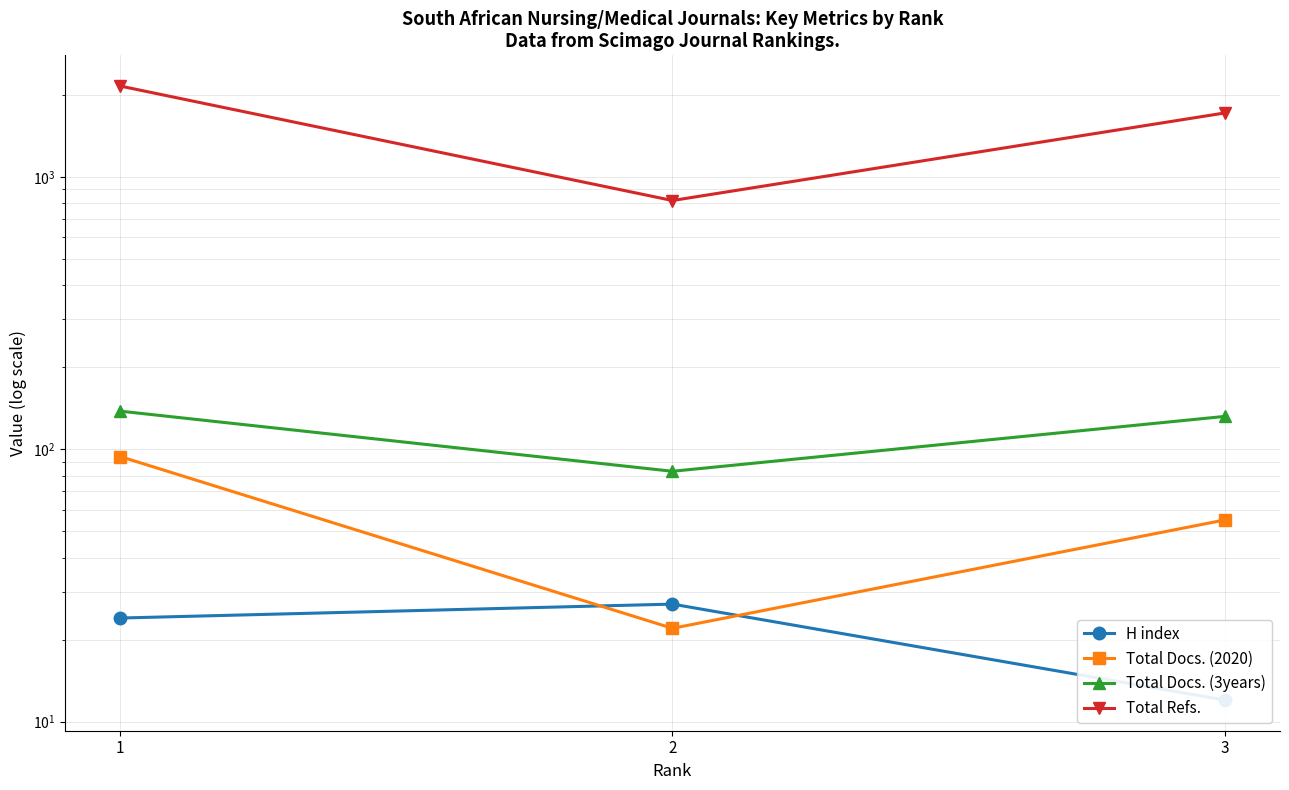

Where is Total Refs. nearest to the value 1487?

3